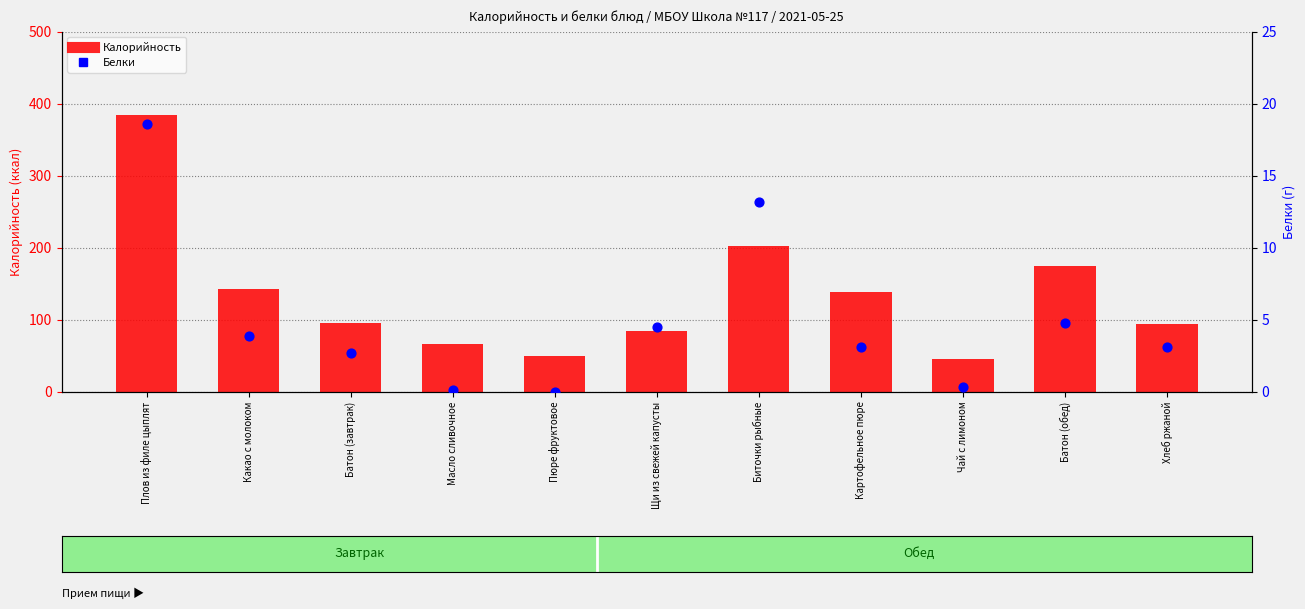

What is the total value across all series at Картофельное пюре?

141.1